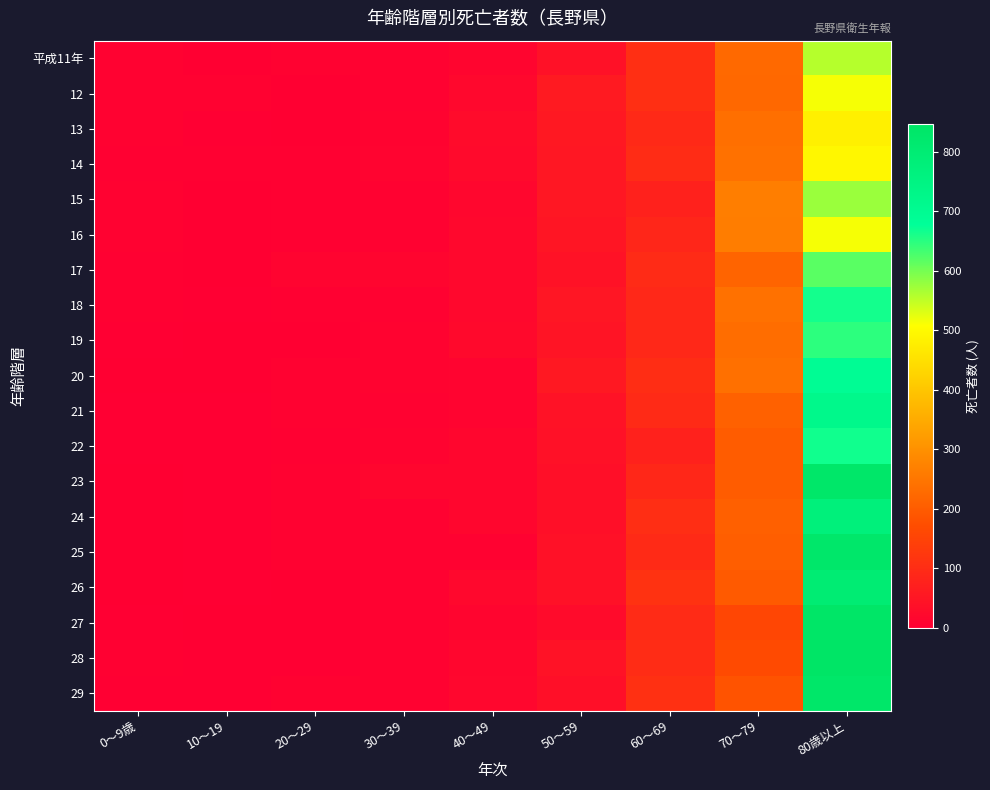

What is the greatest value displayed?

847